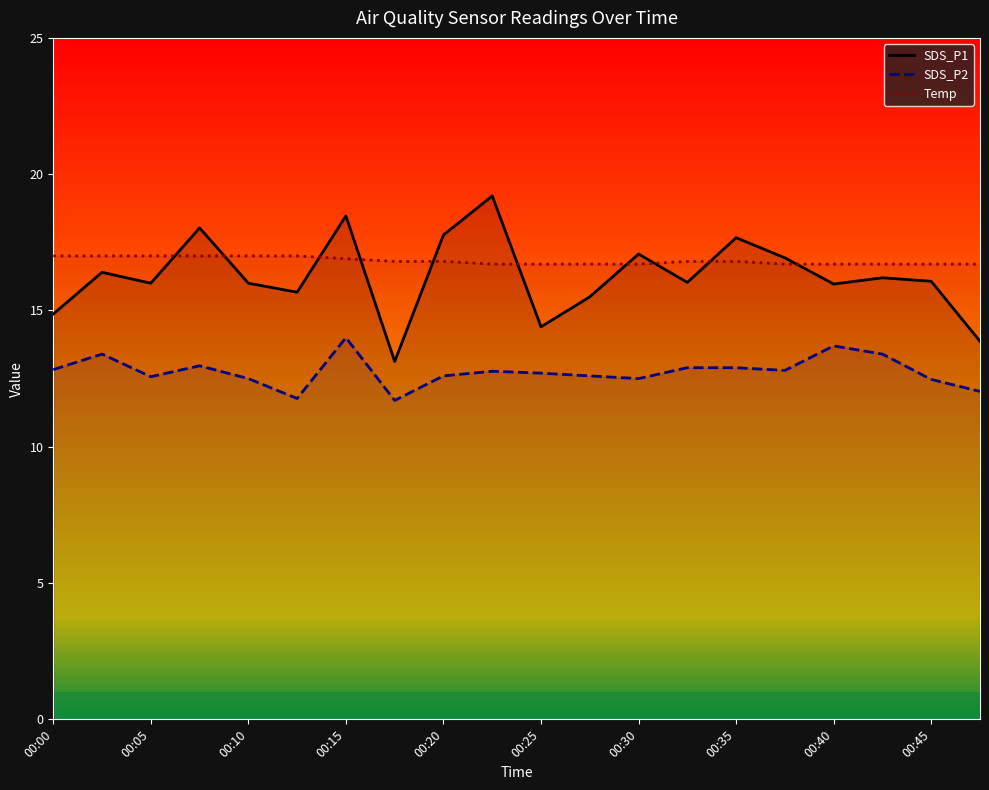

Reading left to right, list all the values displayed in this chart.

SDS_P1: 14.9	16.4	16.0	18.0	16.0	15.7	18.5	13.1	17.8	19.2	14.4	15.5	17.1	16.0	17.7	16.9	16.0	16.2	16.1	13.9
SDS_P2: 12.8	13.4	12.6	13.0	12.5	11.8	14.0	11.7	12.6	12.8	12.7	12.6	12.5	12.9	12.9	12.8	13.7	13.4	12.5	12.0
Temp: 17.0	17.0	17.0	17.0	17.0	17.0	16.9	16.8	16.8	16.7	16.7	16.7	16.7	16.8	16.8	16.7	16.7	16.7	16.7	16.7